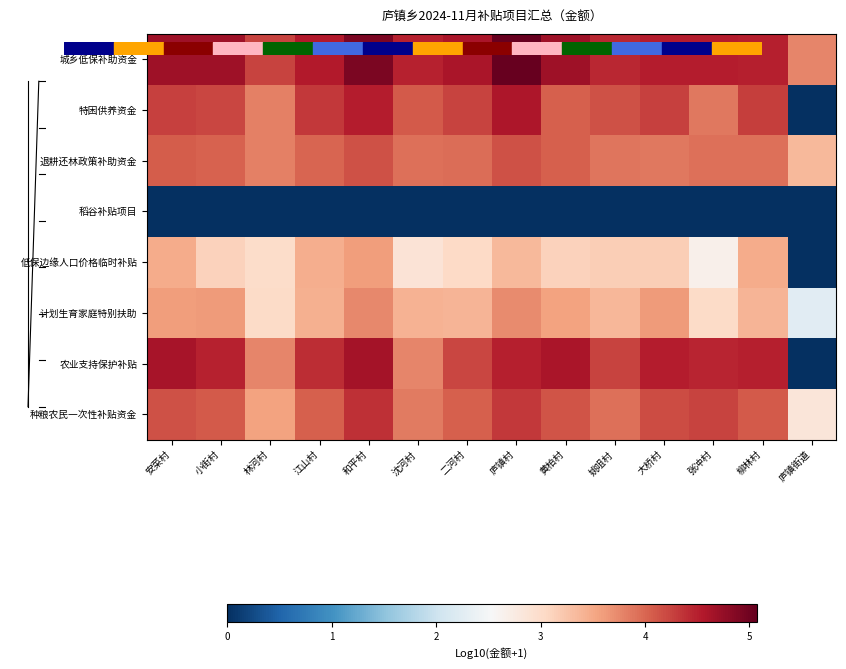

Reading left to right, list all the values displayed in this chart.

城乡低保补助资金: 安菜村=4.7	小街村=4.7	林河村=4.2	江山村=4.5	和平村=4.9	沈河村=4.5	二河村=4.6	庐镇村=5.1	黄柏村=4.7	姚咀村=4.4	大桥村=4.5	张冲村=4.5	柳林村=4.5	庐镇街道=3.8
特困供养资金: 安菜村=4.3	小街村=4.2	林河村=3.8	江山村=4.3	和平村=4.5	沈河村=4.1	二河村=4.3	庐镇村=4.6	黄柏村=4.1	姚咀村=4.1	大桥村=4.3	张冲村=3.9	柳林村=4.3	庐镇街道=0.0
退耕还林政策补助资金: 安菜村=4.1	小街村=4.0	林河村=3.8	江山村=4.0	和平村=4.2	沈河村=3.9	二河村=4.0	庐镇村=4.1	黄柏村=4.1	姚咀村=3.9	大桥村=3.9	张冲村=3.9	柳林村=3.9	庐镇街道=3.4
稻谷补贴项目: 安菜村=0.0	小街村=0.0	林河村=0.0	江山村=0.0	和平村=0.0	沈河村=0.0	二河村=0.0	庐镇村=0.0	黄柏村=0.0	姚咀村=0.0	大桥村=0.0	张冲村=0.0	柳林村=0.0	庐镇街道=0.0
低保边缘人口价格临时补贴: 安菜村=3.5	小街村=3.1	林河村=3.0	江山村=3.5	和平村=3.6	沈河村=2.9	二河村=3.0	庐镇村=3.4	黄柏村=3.1	姚咀村=3.2	大桥村=3.2	张冲村=2.7	柳林村=3.5	庐镇街道=0.0
计划生育家庭特别扶助: 安菜村=3.6	小街村=3.6	林河村=3.0	江山村=3.4	和平村=3.8	沈河村=3.4	二河村=3.4	庐镇村=3.7	黄柏村=3.5	姚咀村=3.4	大桥村=3.6	张冲村=3.0	柳林村=3.4	庐镇街道=2.2
农业支持保护补贴: 安菜村=4.6	小街村=4.5	林河村=3.8	江山村=4.4	和平村=4.6	沈河村=3.8	二河村=4.2	庐镇村=4.5	黄柏村=4.6	姚咀村=4.3	大桥村=4.5	张冲村=4.5	柳林村=4.5	庐镇街道=0.0
种粮农民一次性补贴资金: 安菜村=4.1	小街村=4.1	林河村=3.5	江山村=4.0	和平村=4.4	沈河村=3.9	二河村=4.1	庐镇村=4.3	黄柏村=4.1	姚咀村=3.9	大桥村=4.2	张冲村=4.2	柳林村=4.1	庐镇街道=2.8